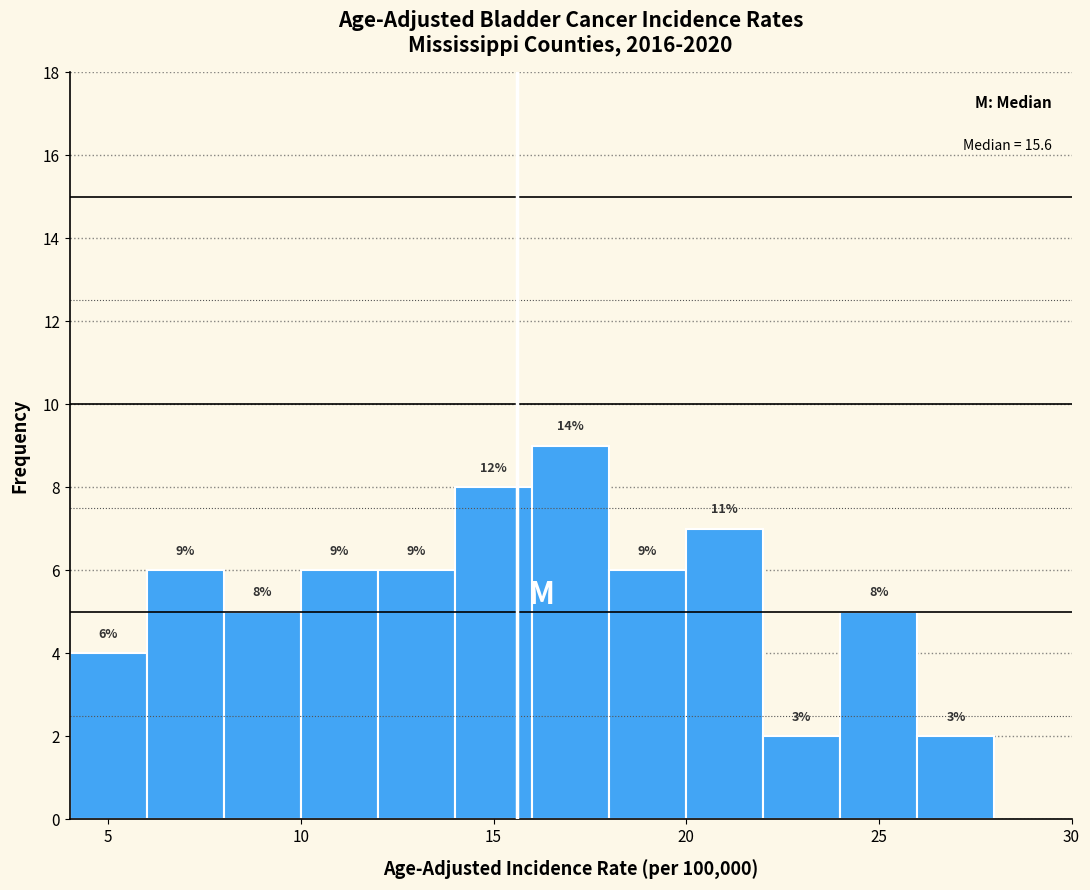

Over which range of the x-axis is the bar tallest?

16 to 18